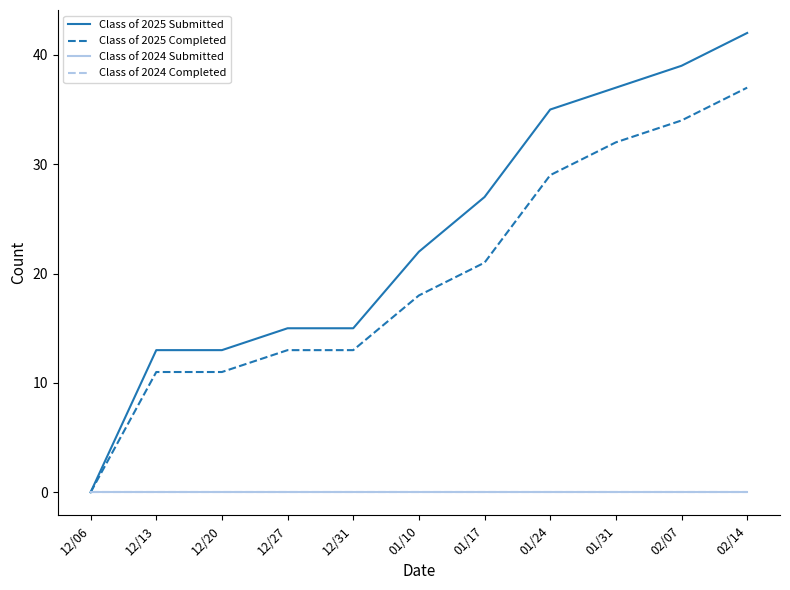

Does the chart display data point markers on the line(s)?

No